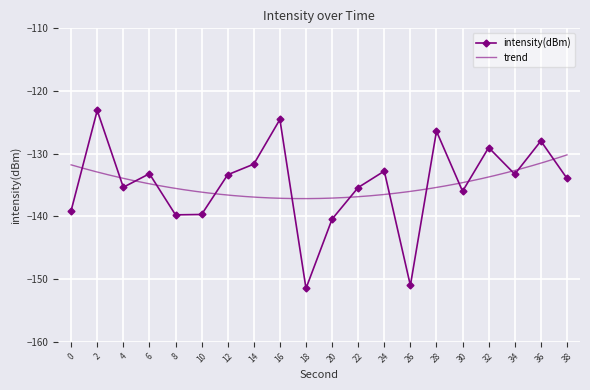

What is the sum of all values?

-2697.5